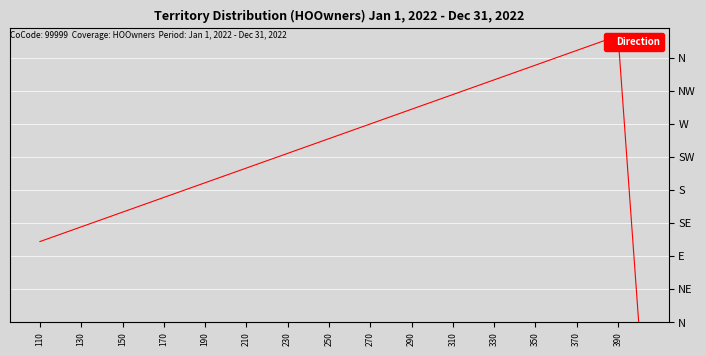

What is the ratio of the value at 130 to the value at 110?

1.1